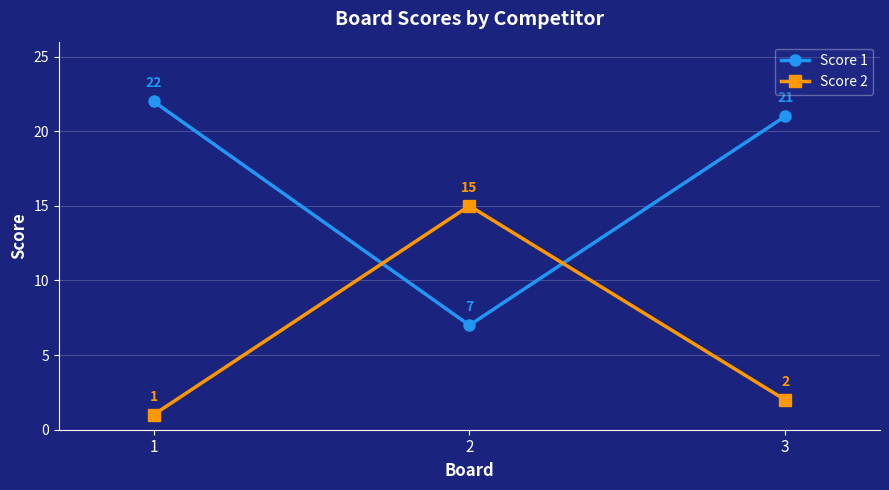

Count the number of data series in this chart.

2